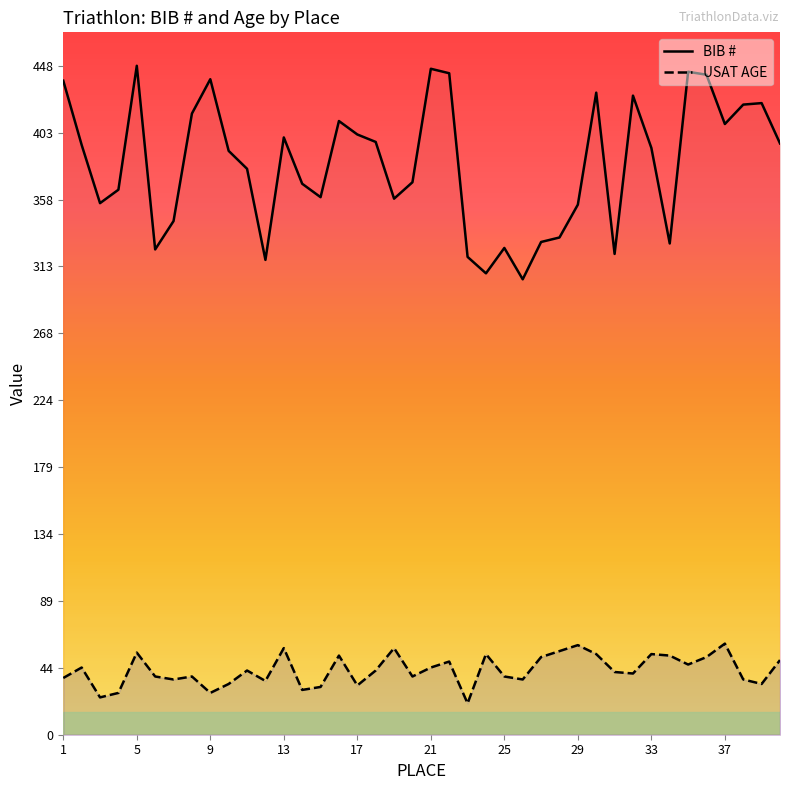

At which label does BIB # first exceed 393?

1